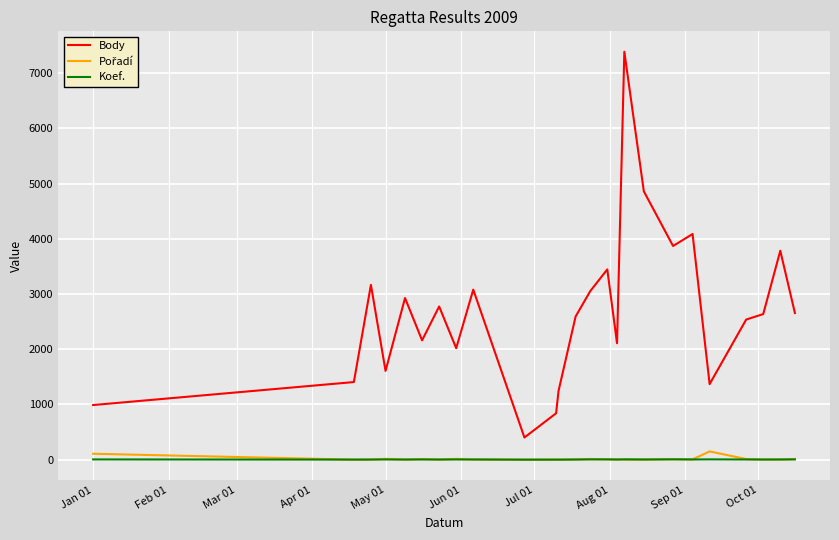

True or false: Koef. and Body cross at least once.

False